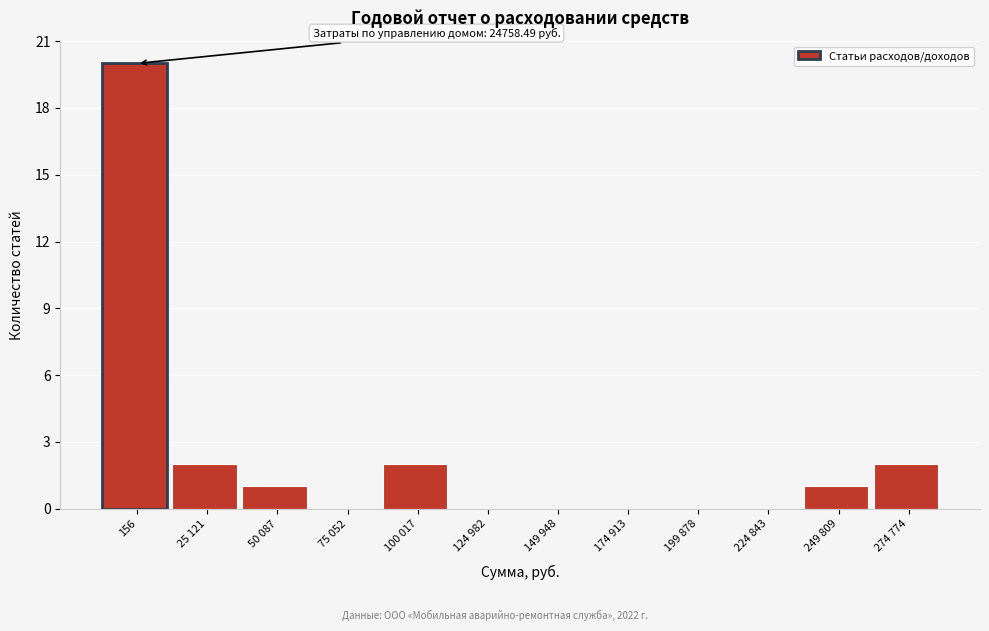

Reading left to right, transcribe all the data shown in this chart.

156=20	25 121=2	50 087=1	75 052=0	100 017=2	124 982=0	149 948=0	174 913=0	199 878=0	224 843=0	249 809=1	274 774=2